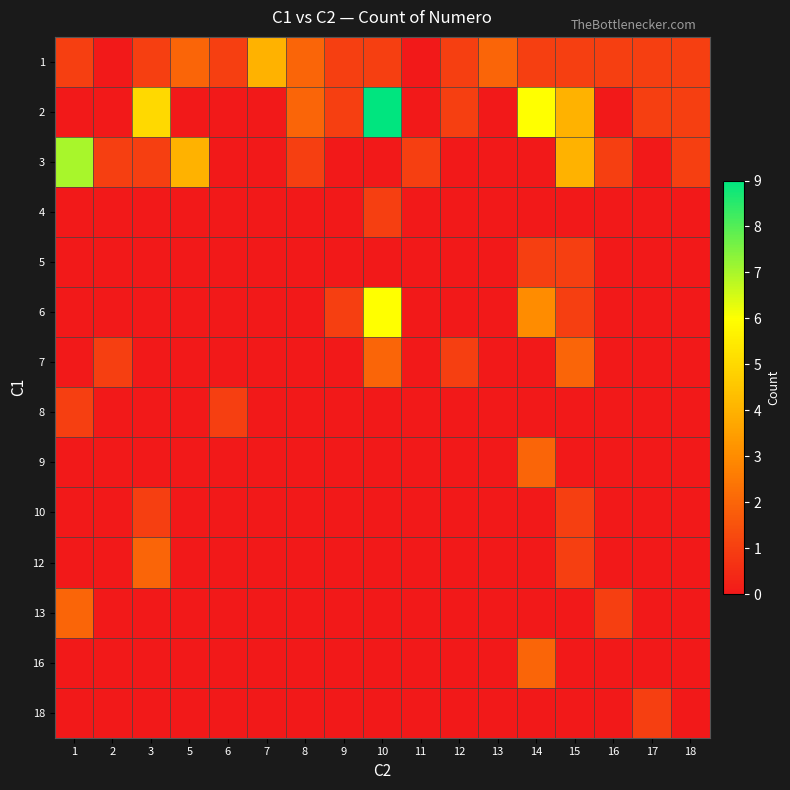

At which category is the sum across all series the highest?

10